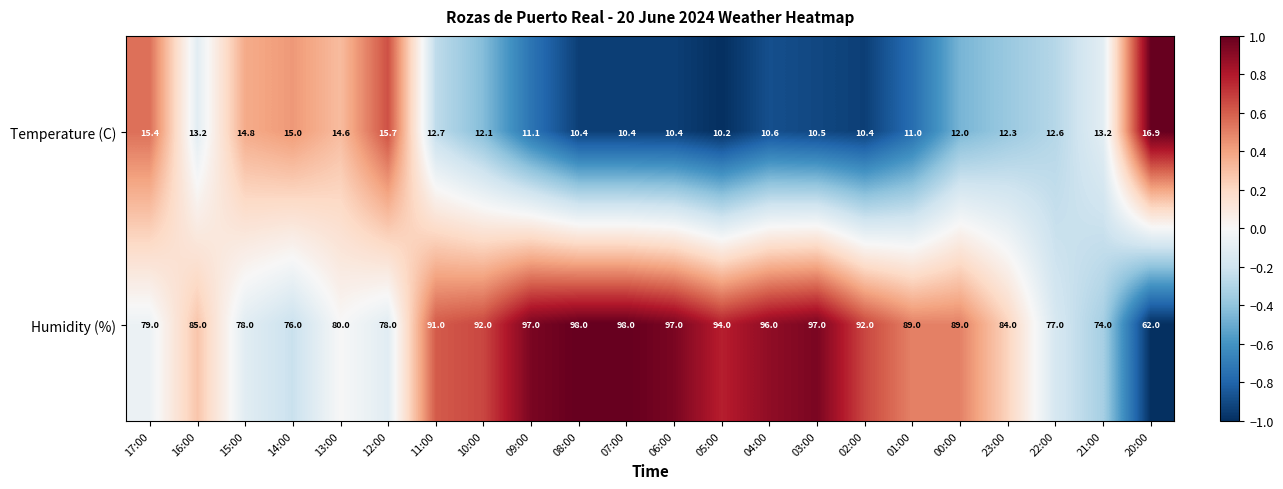

Rank the series by their maximum value, from highest to lowest.

Humidity (%), Temperature (C)